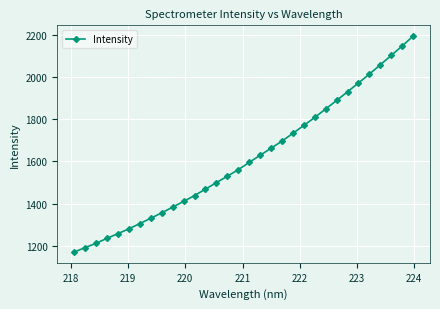

How many lines are shown in the chart?

1